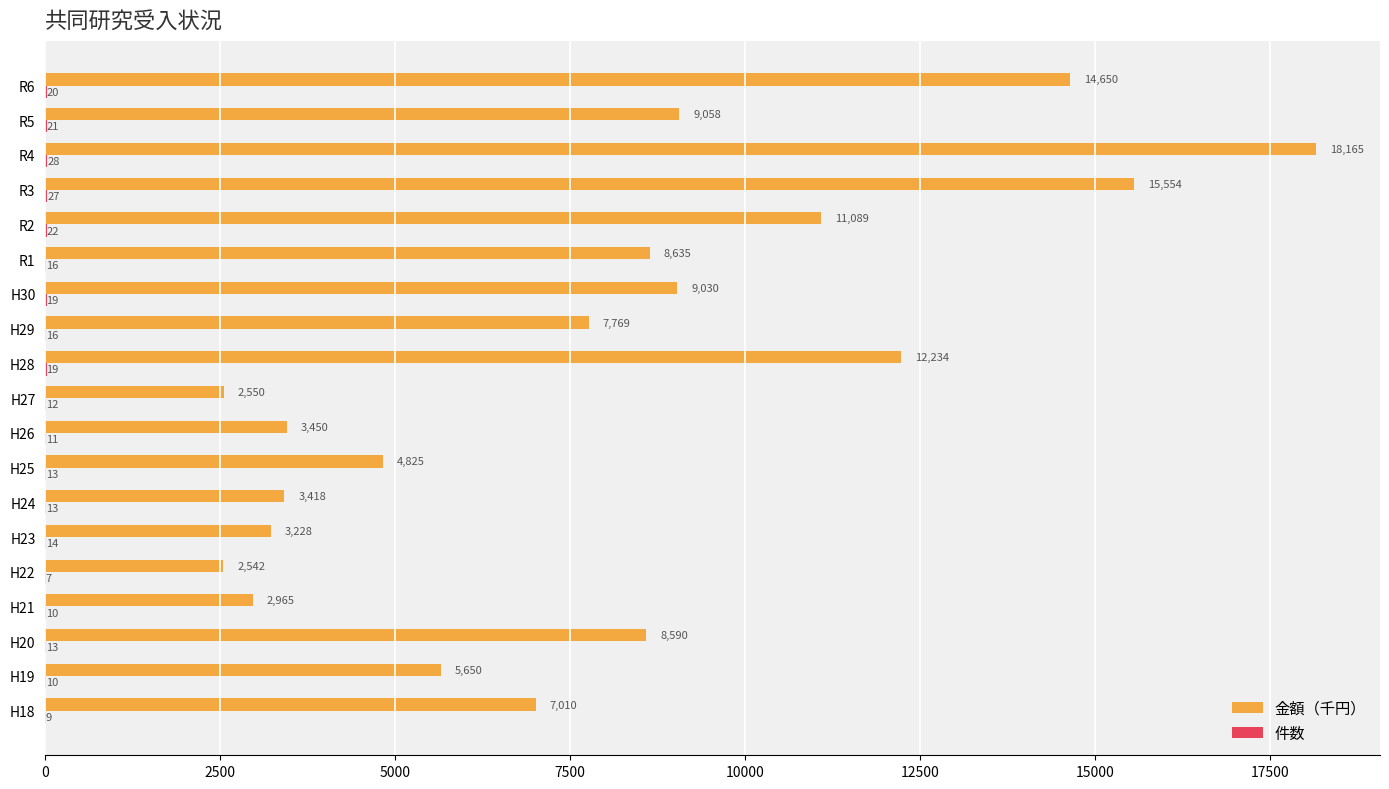

The value of 金額（千円） at H26 is 2269.9. True or false?

False